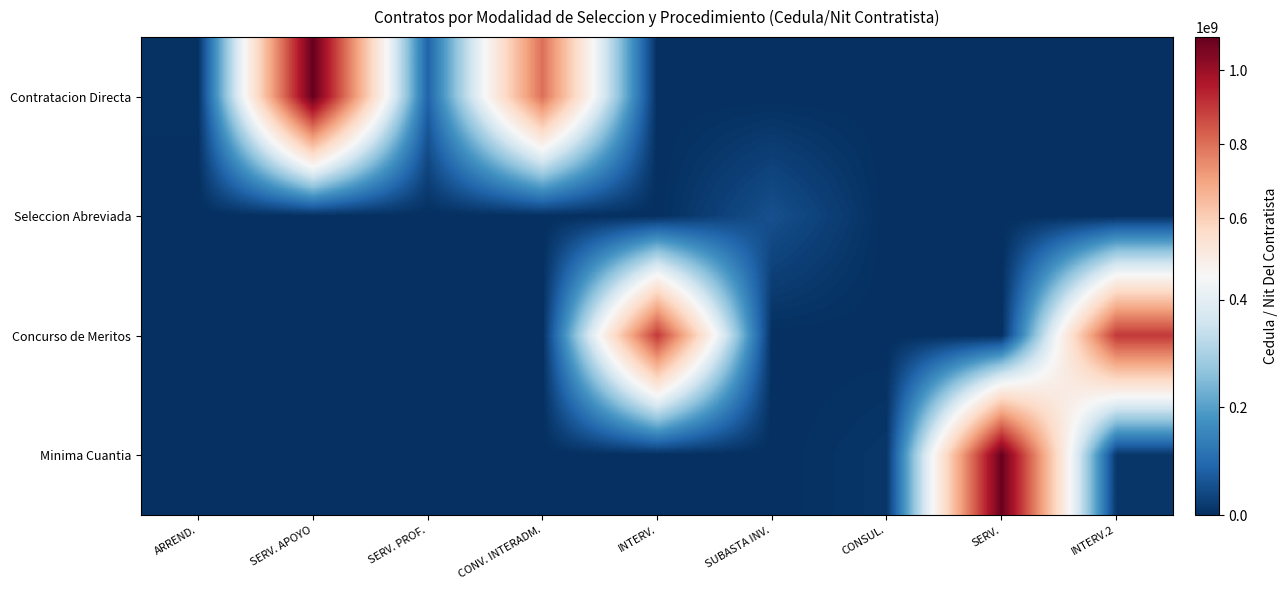

At how many categories does at least one series exceed 873767636?

4